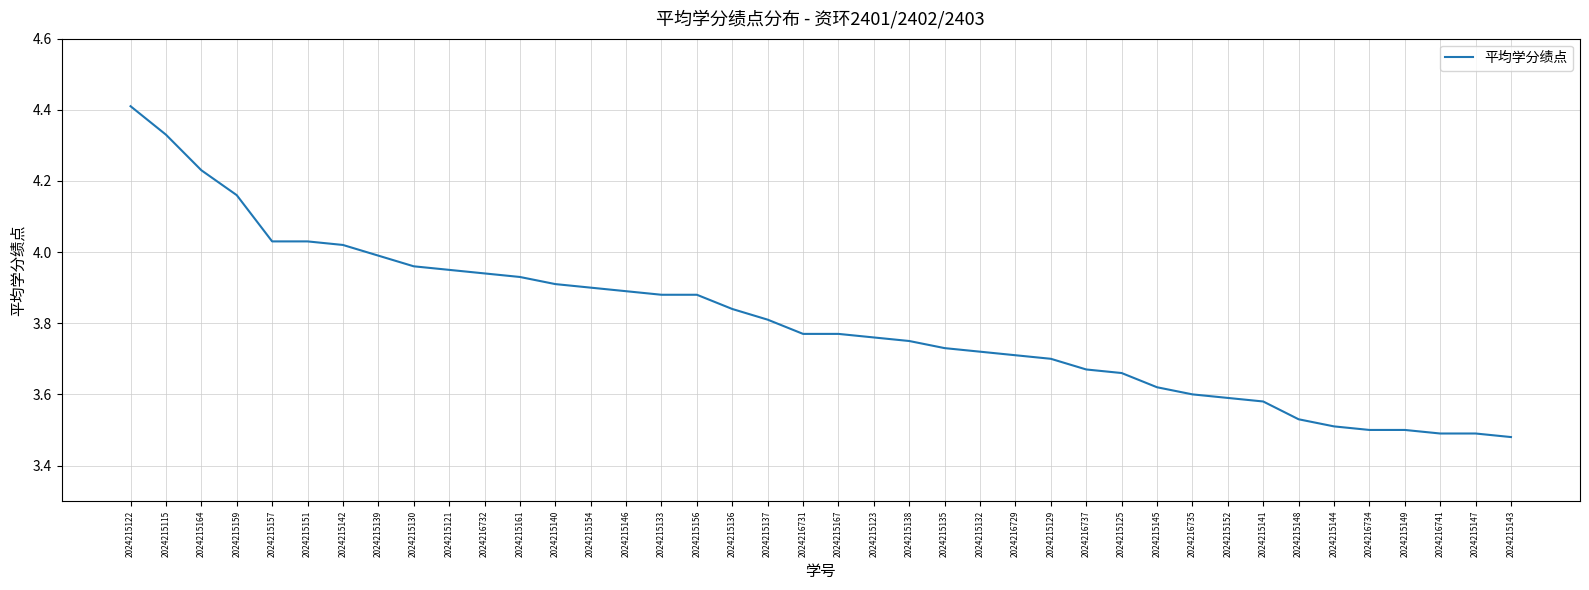

What is the greatest value displayed?

4.4